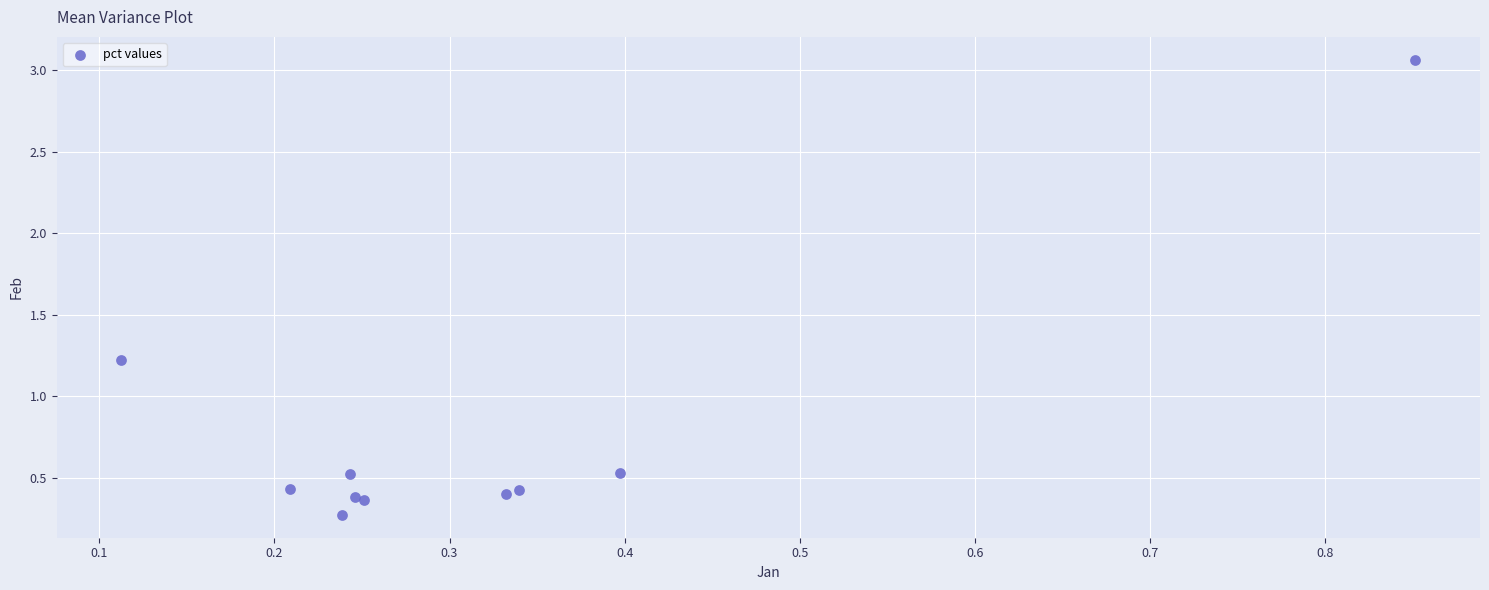

What Y value in the scatter plot is closest to 1?

1.2